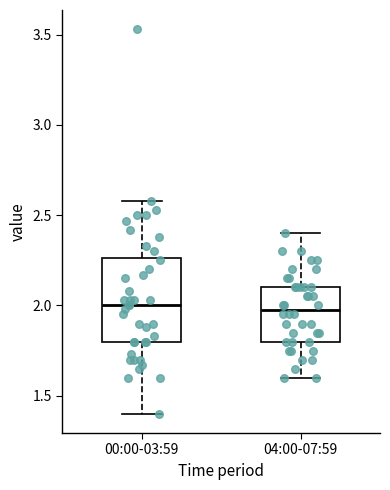

Comparing the boxes themselves (not the whiskers), which one is the tallest?

00:00-03:59